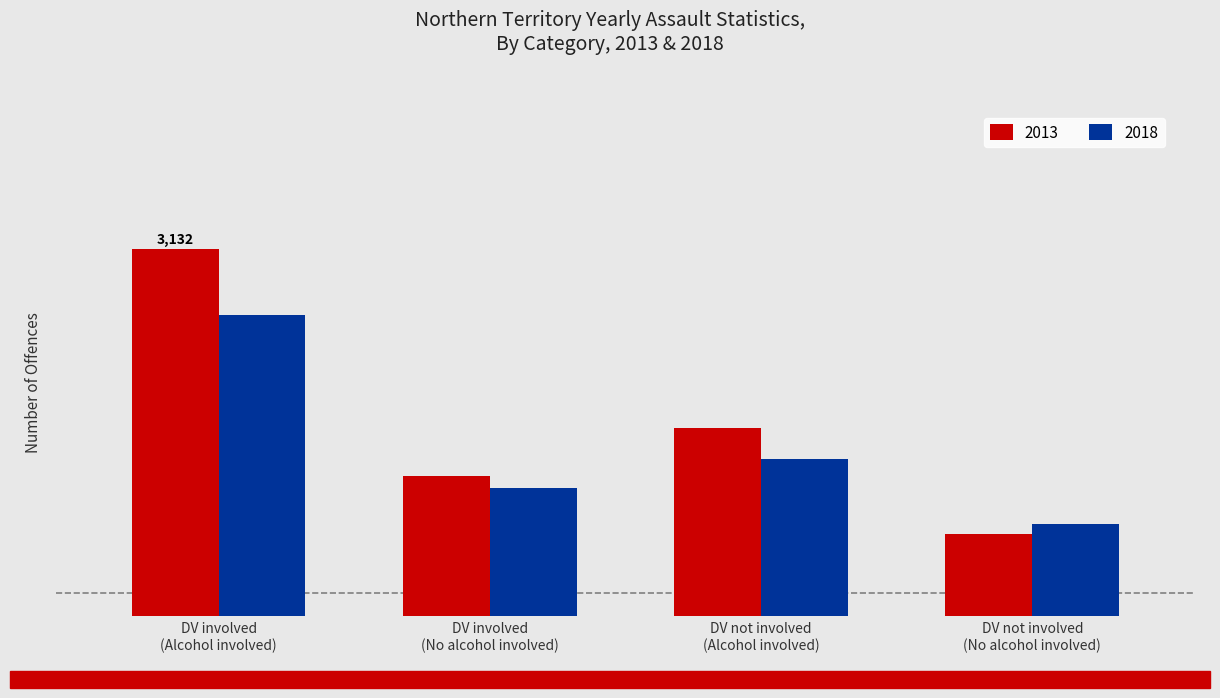

At which category is the sum across all series the highest?

DV involved
(Alcohol involved)